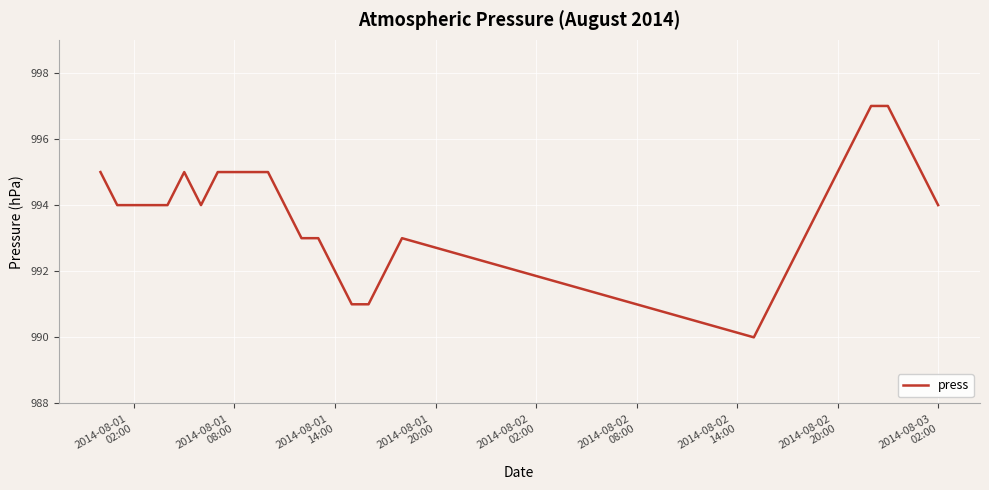

What is the difference between the maximum and minimum values?

7